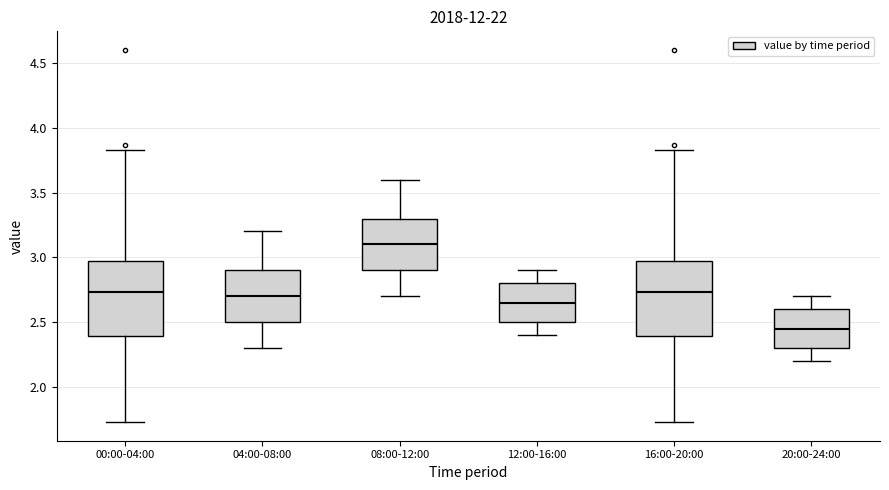

Reading left to right, transcribe this box plot: for each box, give where its median line is, the range the box spans, and where its two whiskers end, as read against the y-axis. The values are not printed on the chart, so give them approximately, as read against the axis.

00:00-04:00: median 2.75, box 2.40 to 2.95, whiskers 1.75 to 3.85
04:00-08:00: median 2.70, box 2.50 to 2.90, whiskers 2.30 to 3.20
08:00-12:00: median 3.10, box 2.90 to 3.30, whiskers 2.70 to 3.60
12:00-16:00: median 2.65, box 2.50 to 2.80, whiskers 2.40 to 2.90
16:00-20:00: median 2.75, box 2.40 to 2.95, whiskers 1.75 to 3.85
20:00-24:00: median 2.45, box 2.30 to 2.60, whiskers 2.20 to 2.70